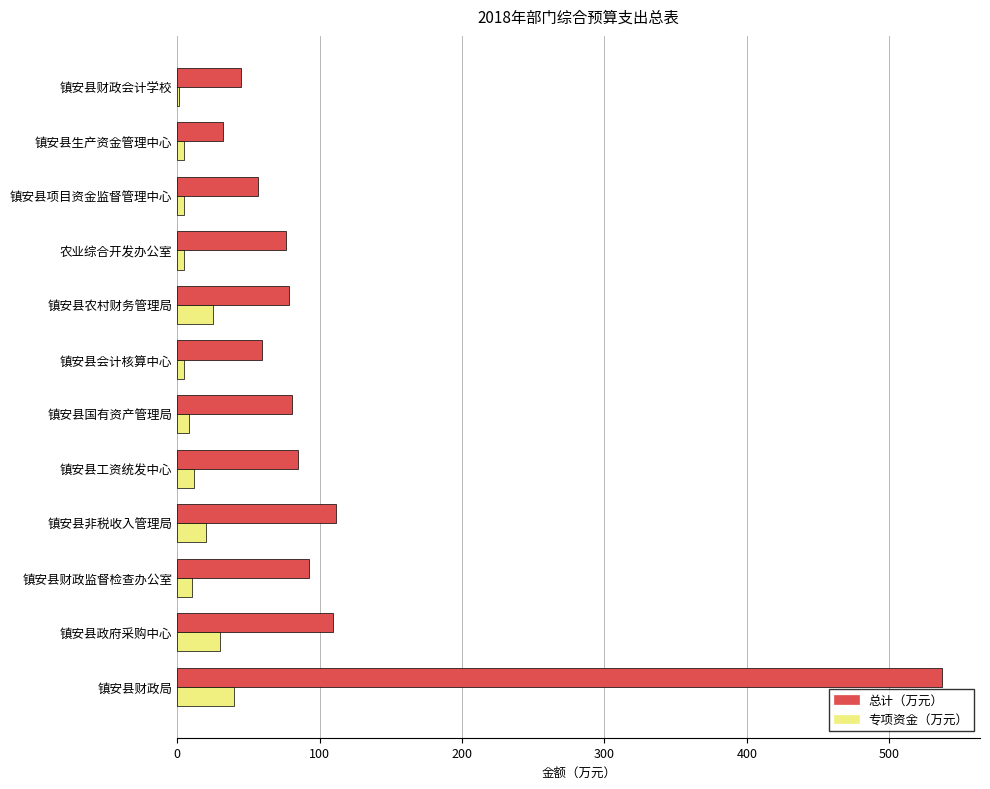

Which series changed the most between 镇安县工资统发中心 and 镇安县财政会计学校?

总计（万元）